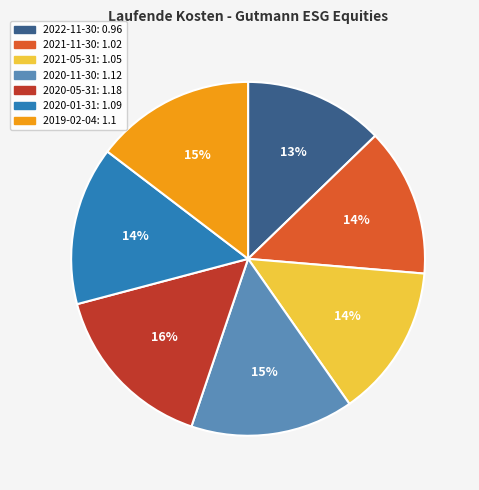

True or false: 2019-02-04 accounts for 15% of the total.

True